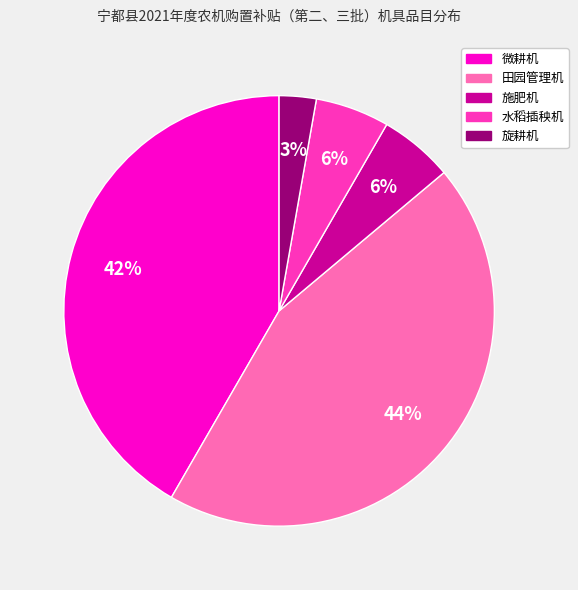

Combined, do 水稻插秧机 and 施肥机 account for over 50%?

No